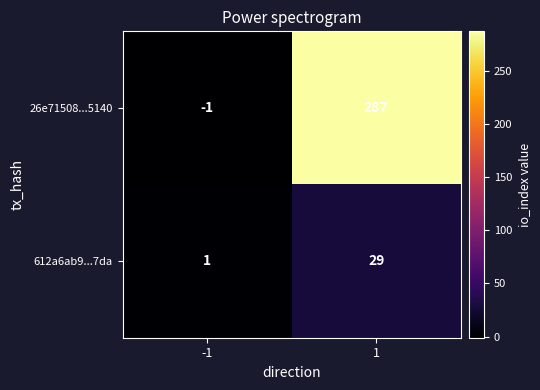

List the series in order of their peak value, lowest first.

612a6ab9...7da, 26e71508...5140